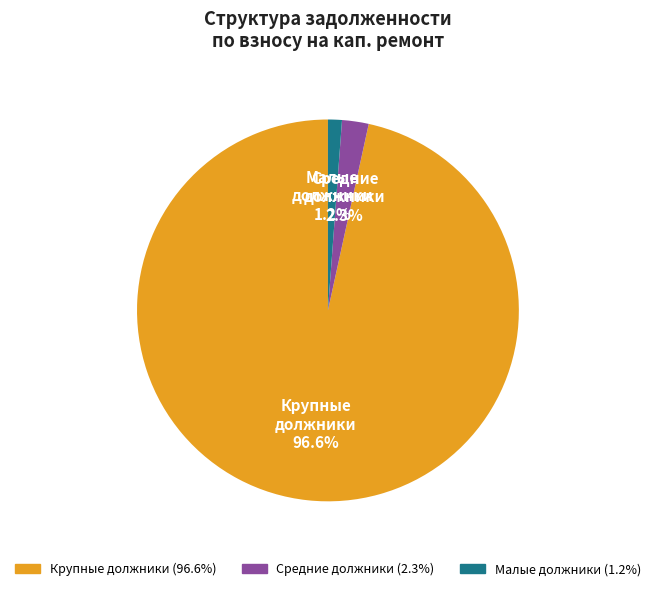

Is the sum of Крупные должники and Малые должники greater than half?

Yes